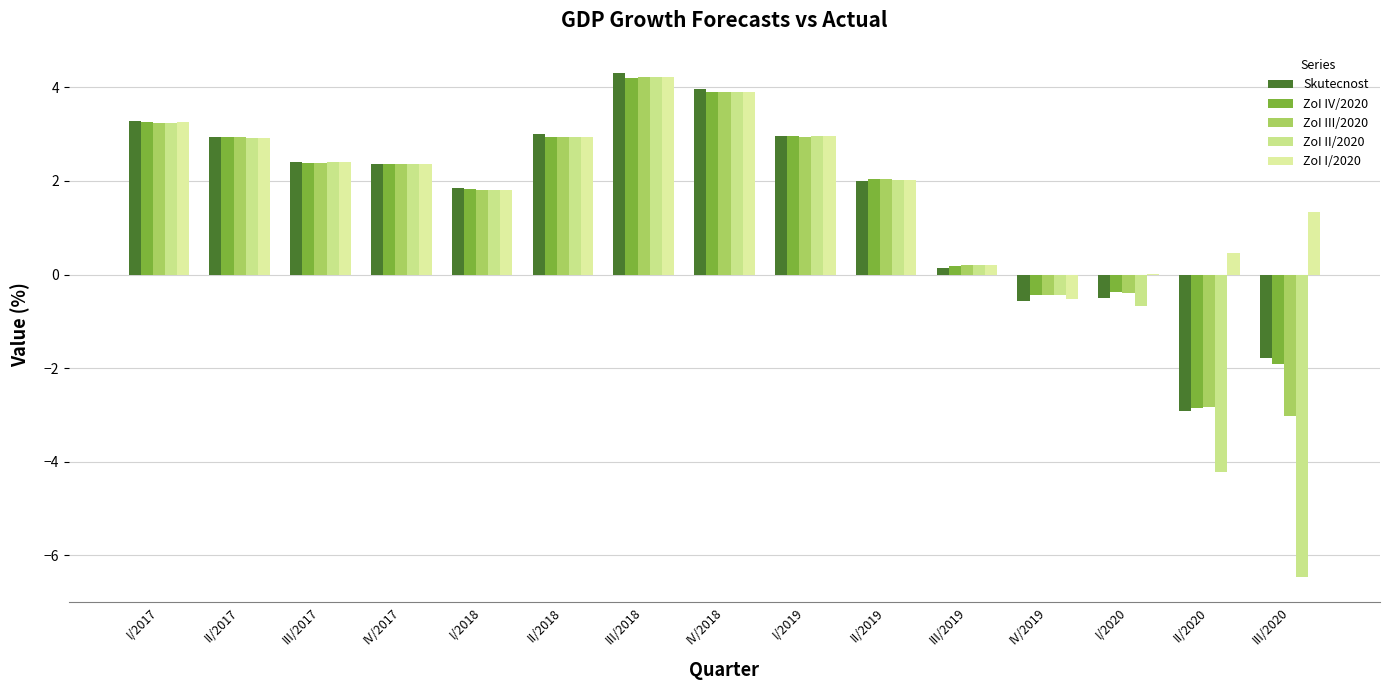

What is the sum of the ZoI I/2020 values at II/2018 and III/2018?

7.2